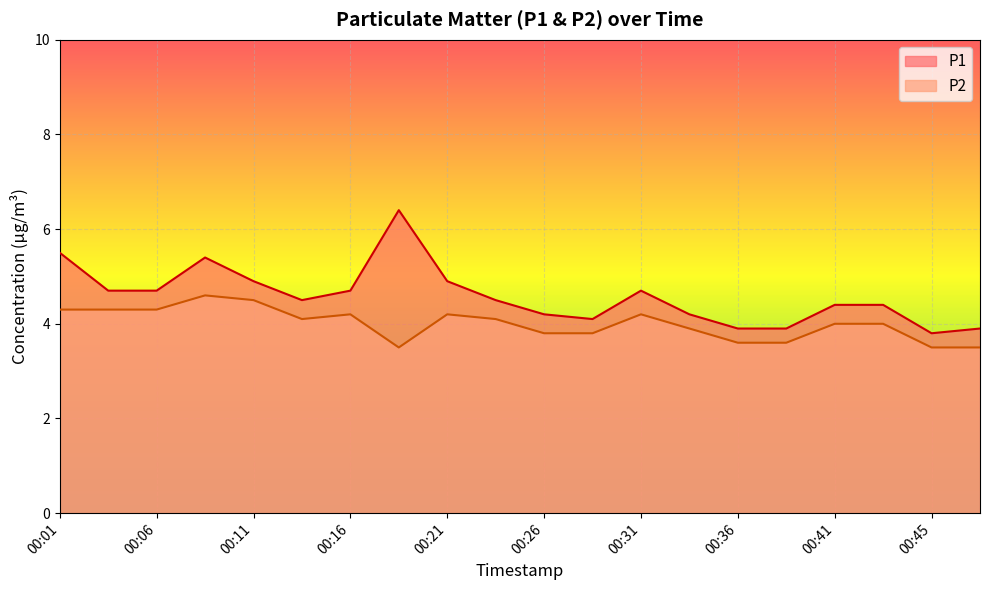

How many interior local peaks does the P2 series have?

4